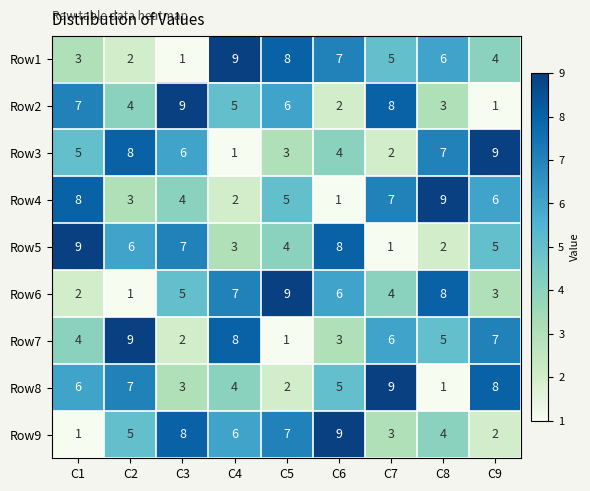

Count the Row1 values in the range 3 to 7.

5